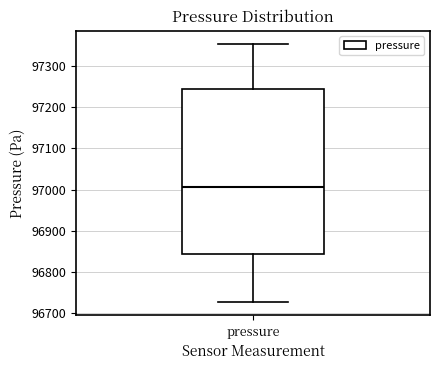

Transcribe this box plot: give where the median line is, the range the box spans, and where the two whiskers end, as read against the y-axis. The values are not printed on the chart, so give them approximately, as read against the axis.

median 97010, box 96840 to 97240, whiskers 96730 to 97350